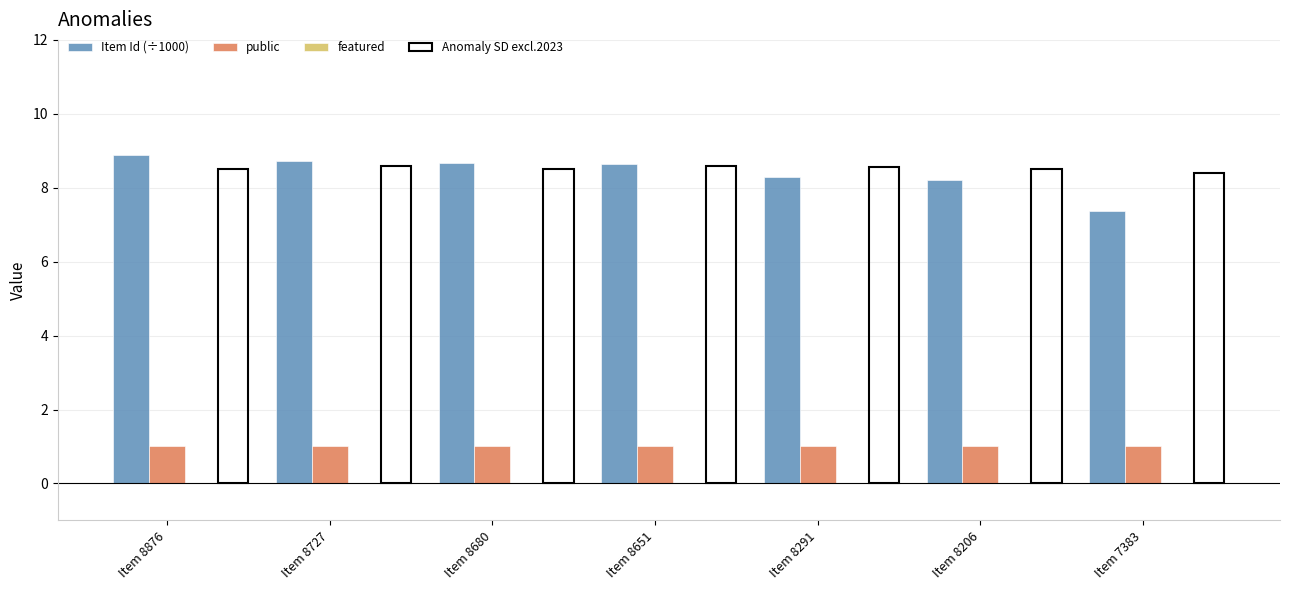

How many groups of bars are there?

7